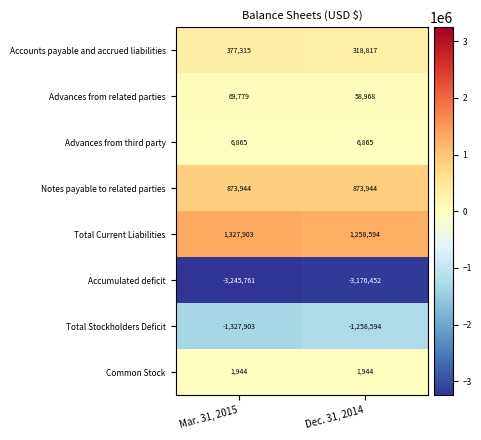

True or false: Advances from third party has a value of 1628 at Dec. 31, 2014.

False